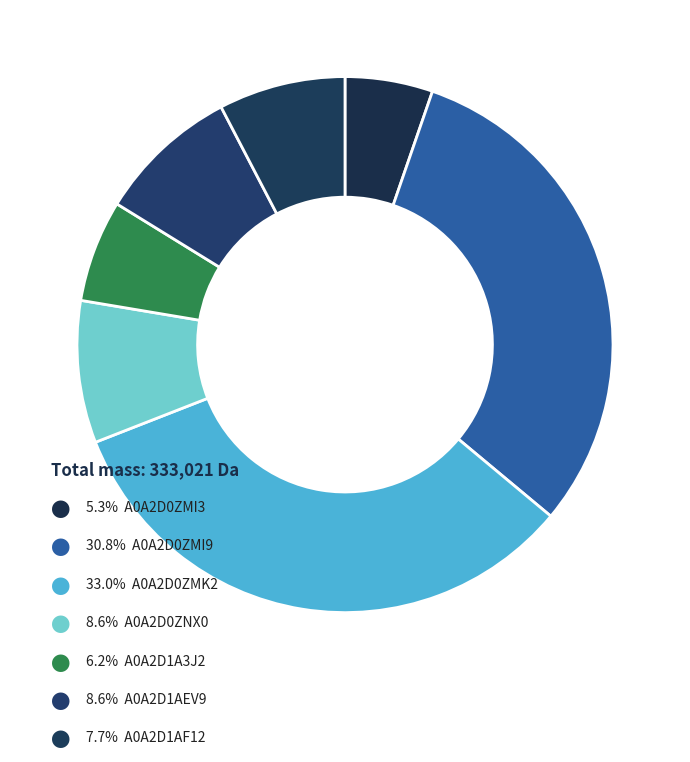

How many slices are in this pie chart?

7